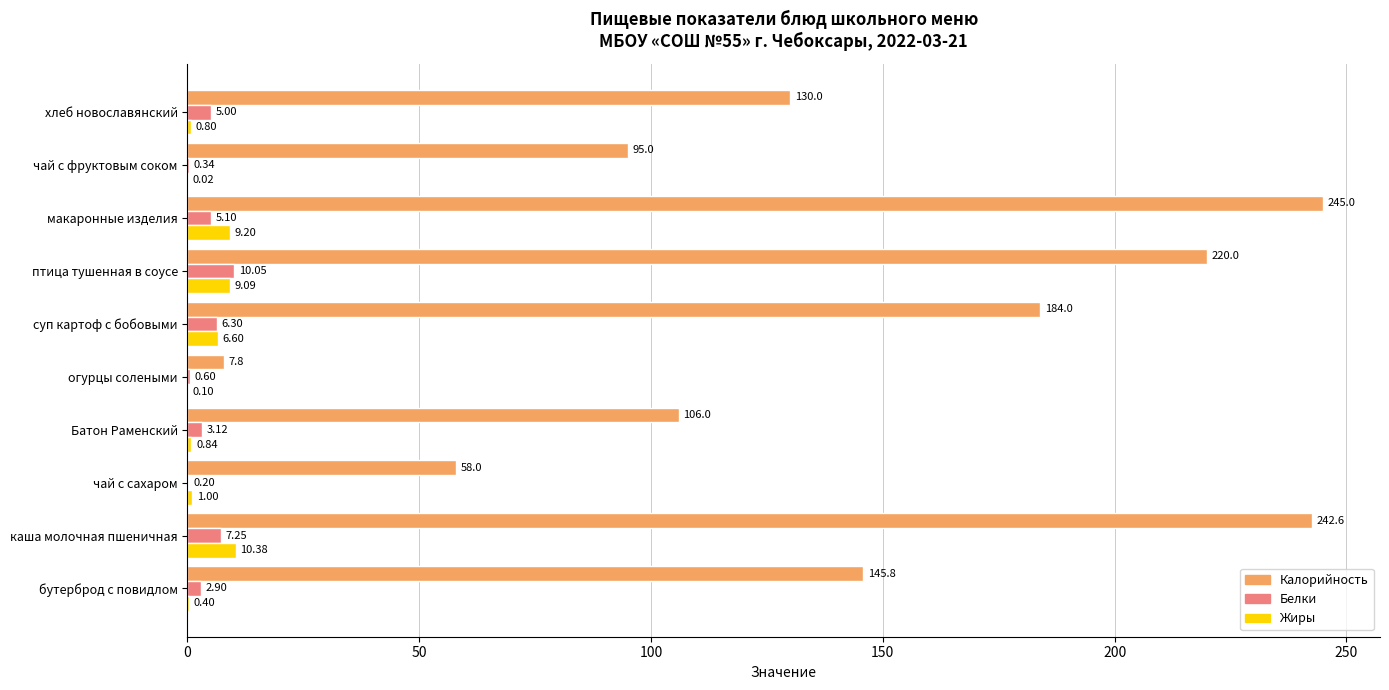

At which label does Жиры reach its peak?

каша молочная пшеничная